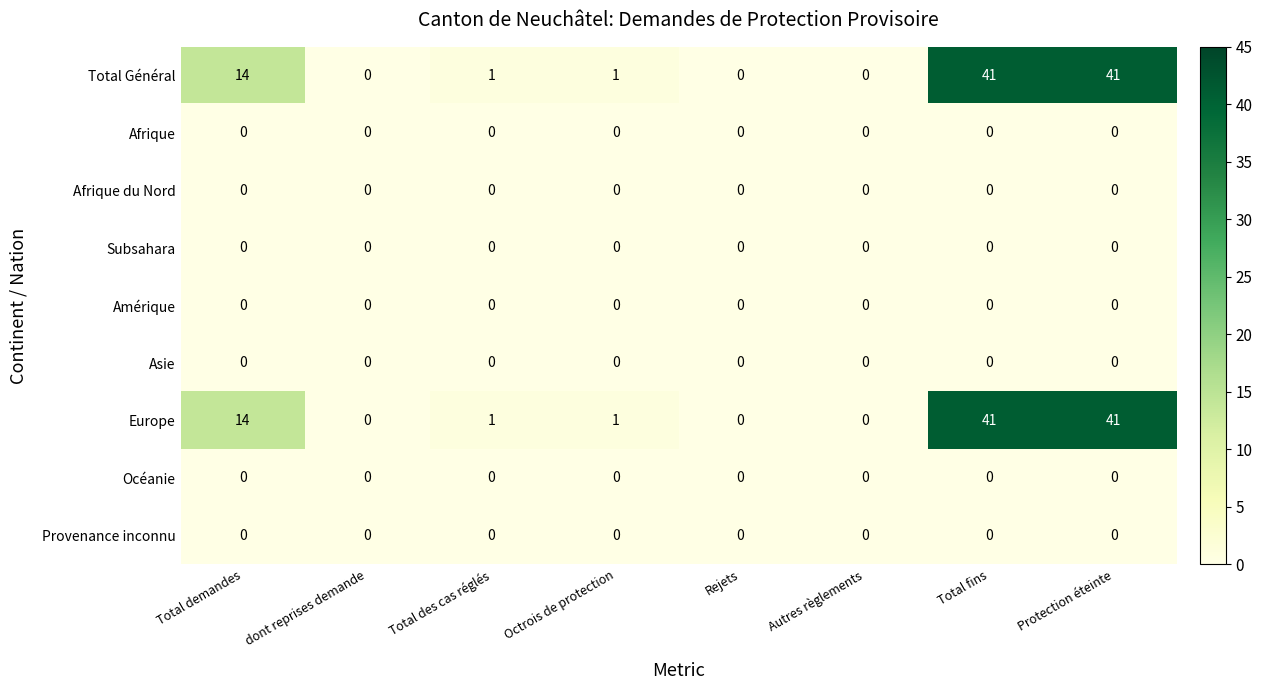

True or false: Afrique has a value of 0 at Total des cas réglés.

True